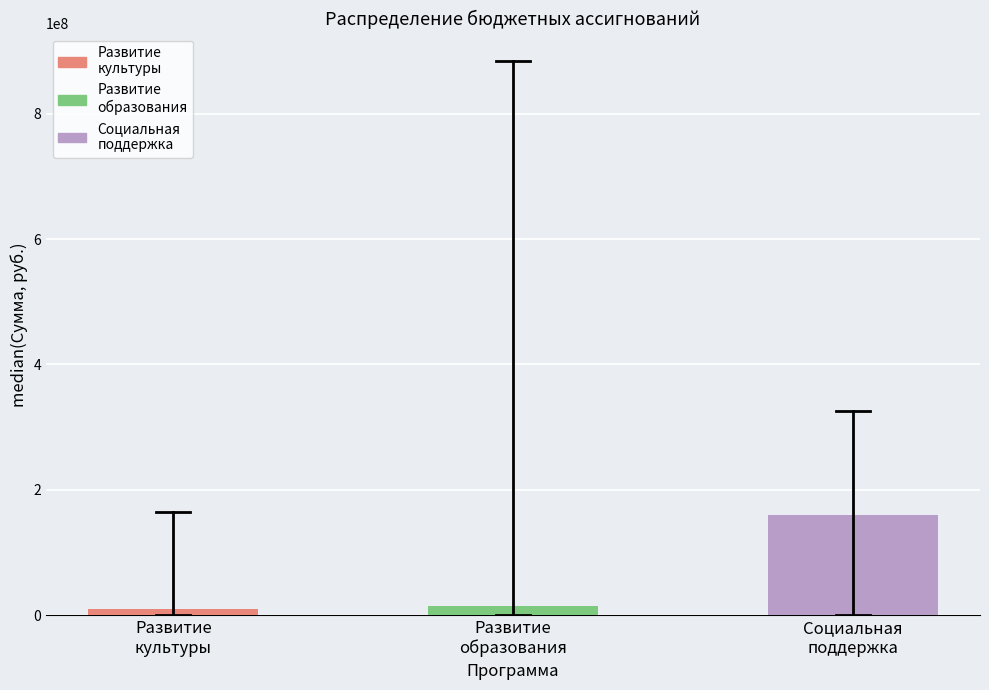

What is the difference between the maximum and second lowest values?

146121469